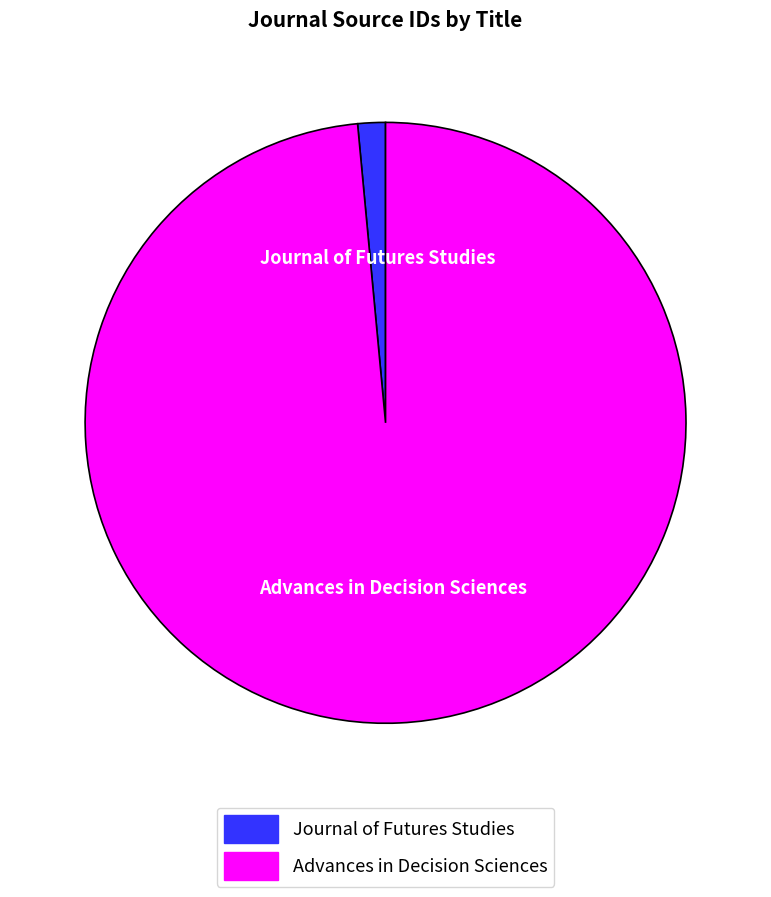

Which slice is the largest?

Advances in Decision Sciences